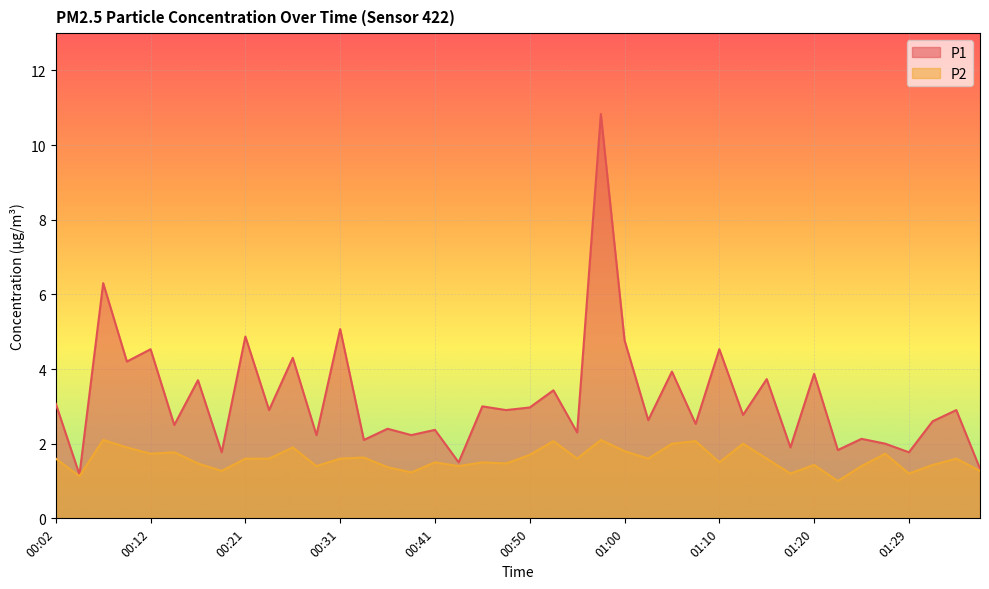

What is the label of the 11th point from the left?

00:26